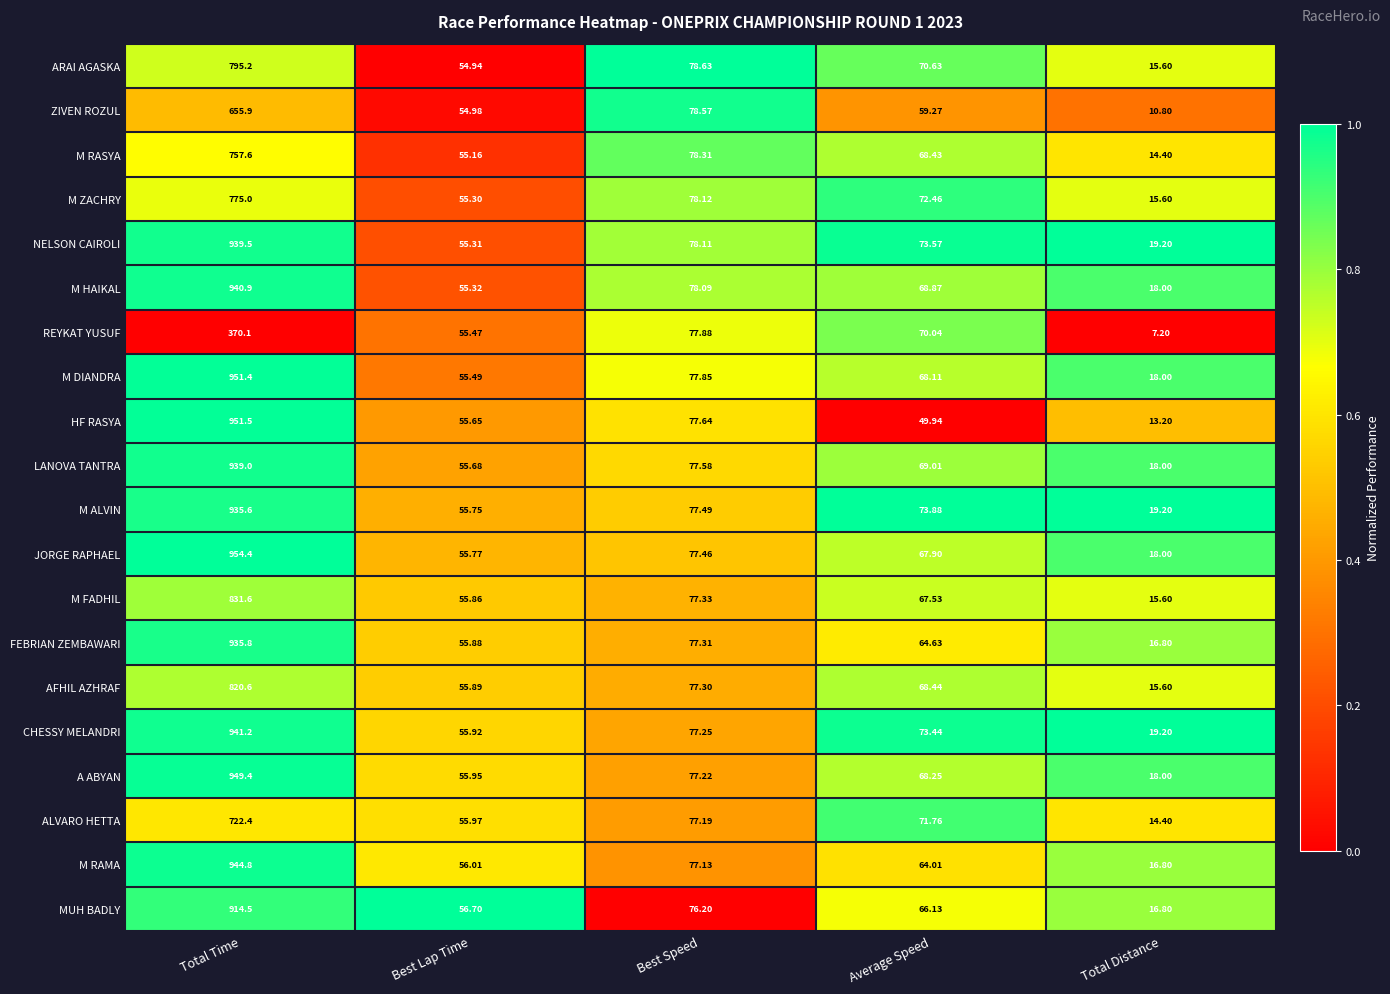

What is the difference between the highest and lowest values at Best Lap Time?

1.8